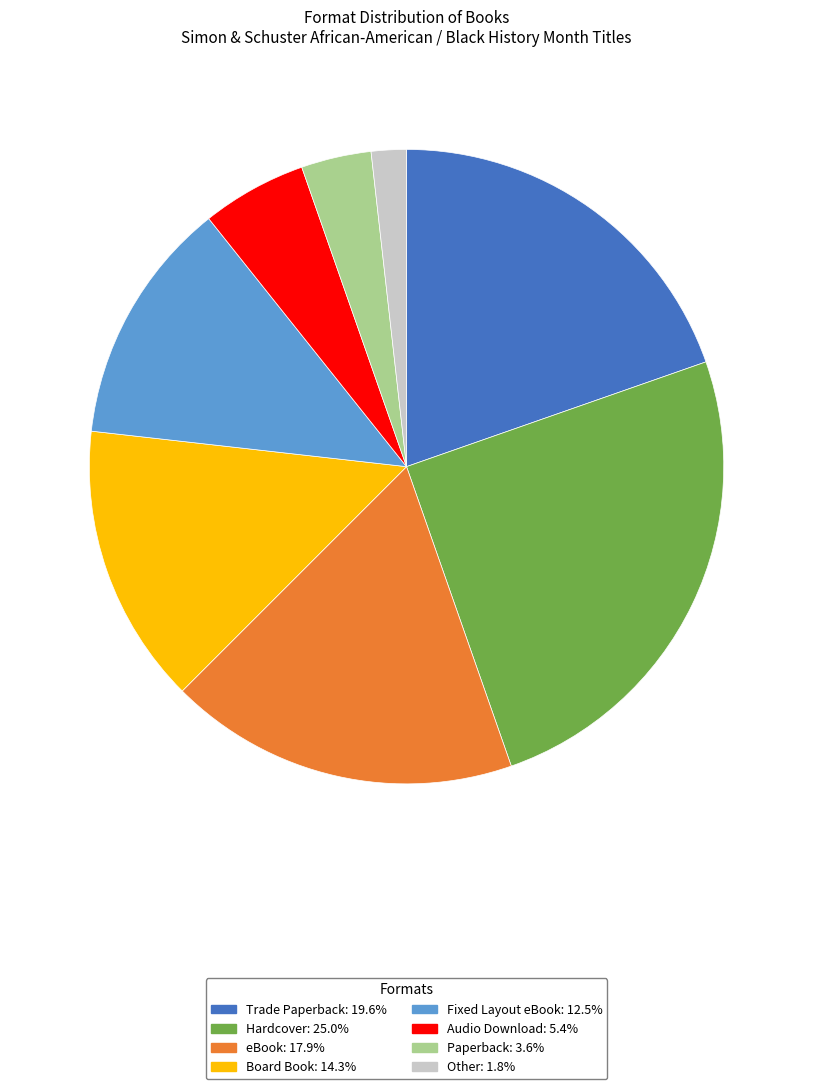

What is the ratio of the value at Trade Paperback to the value at Other?

11.0